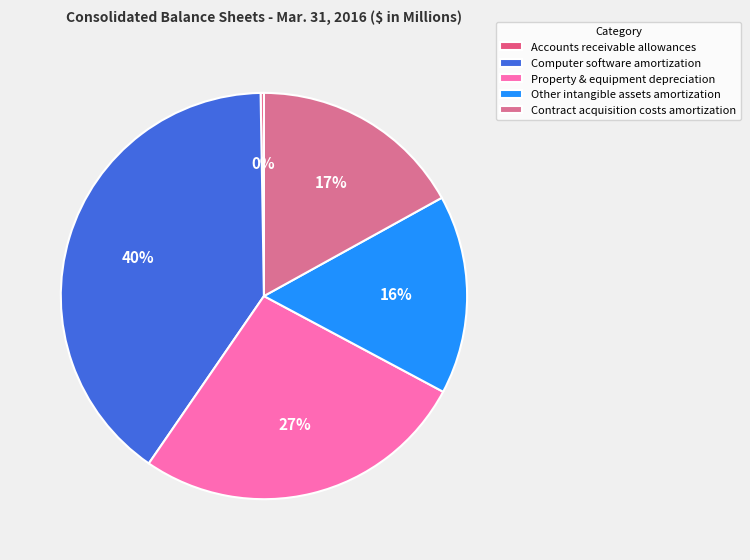

Which category has the smallest portion of the pie?

Accounts receivable allowances